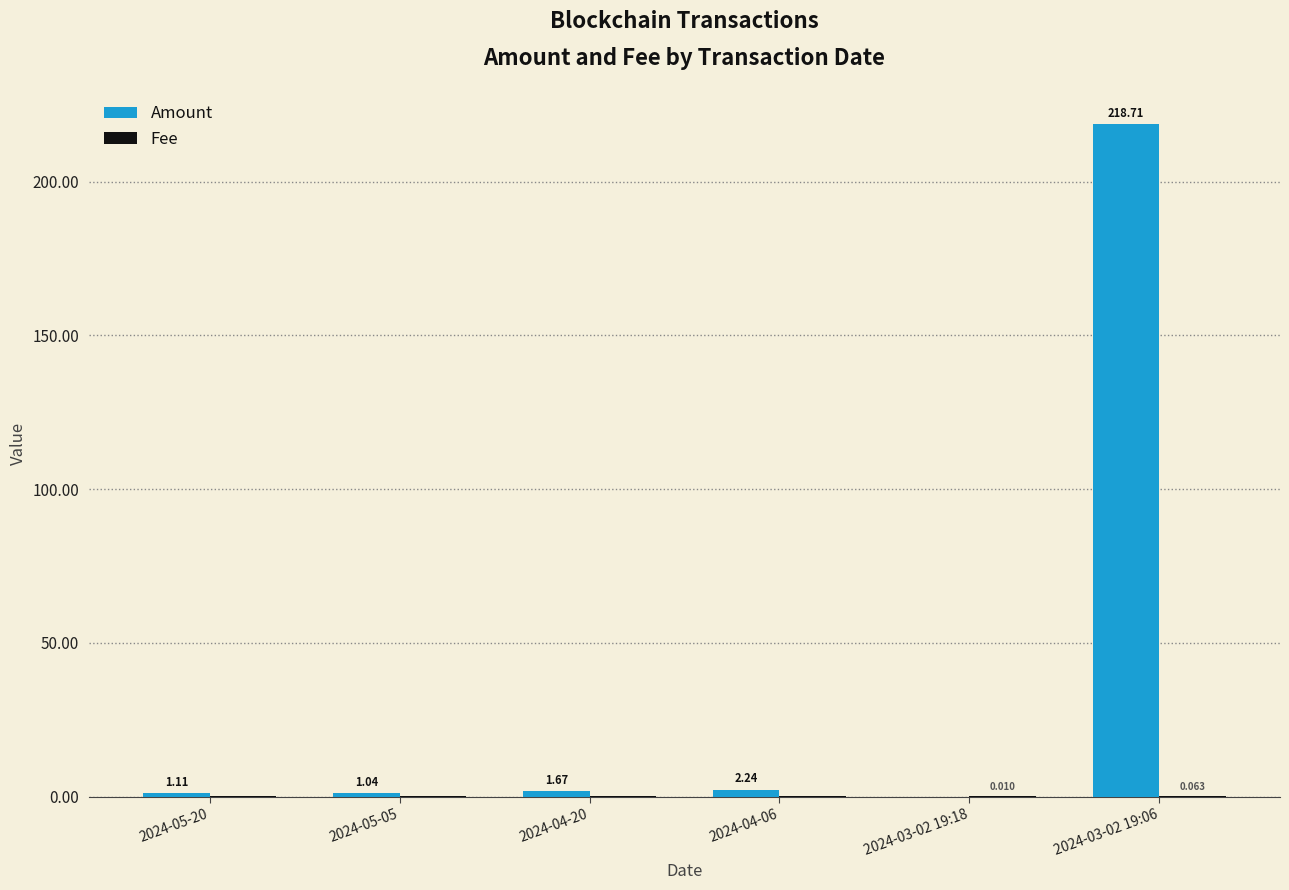

Which series has the largest range (max minus min)?

Amount